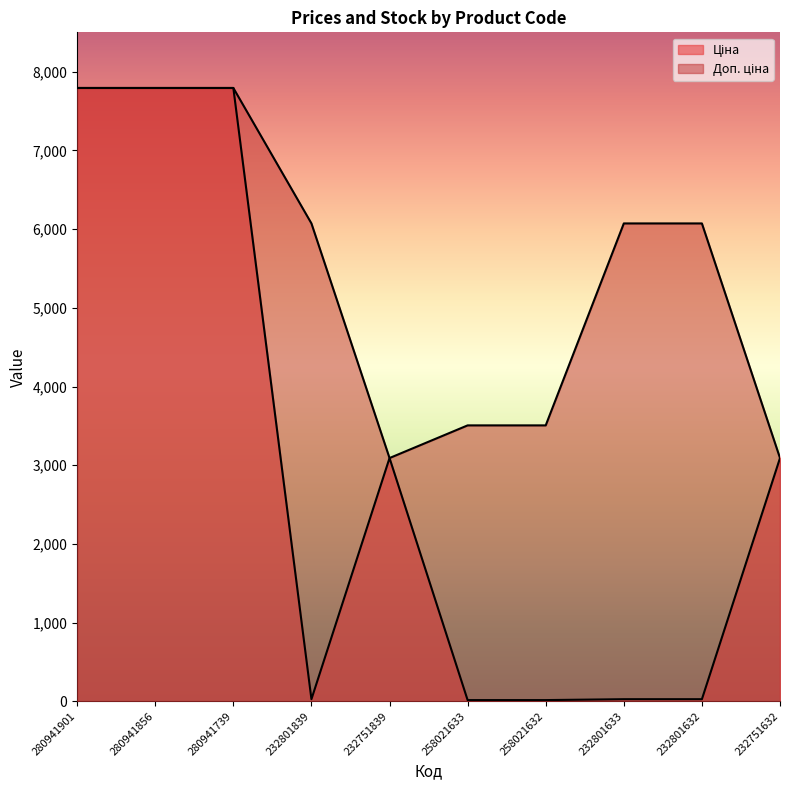

How many data points in Ціна are less than 3091?

5